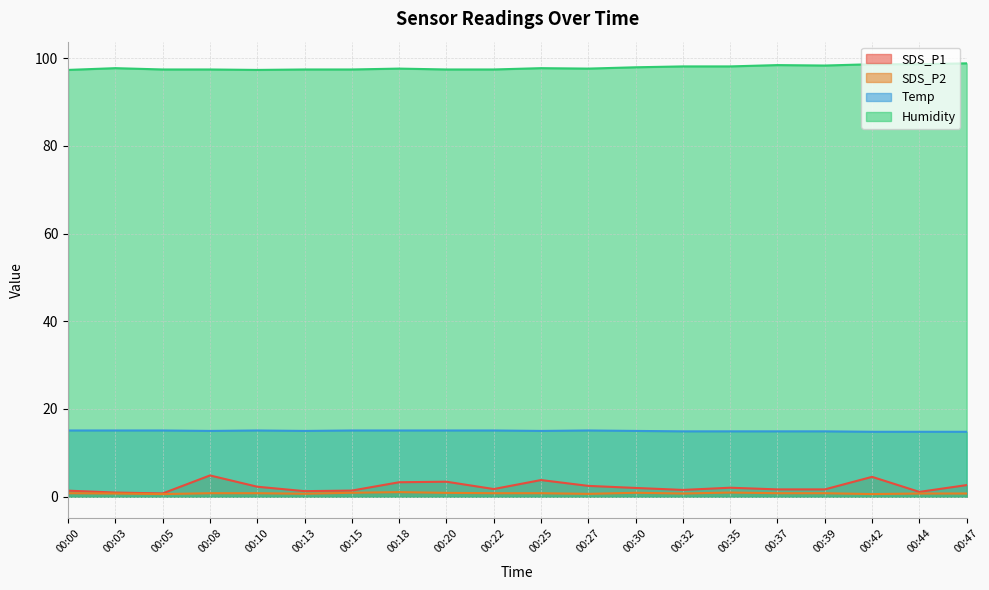

True or false: SDS_P2 and Temp cross at least once.

False